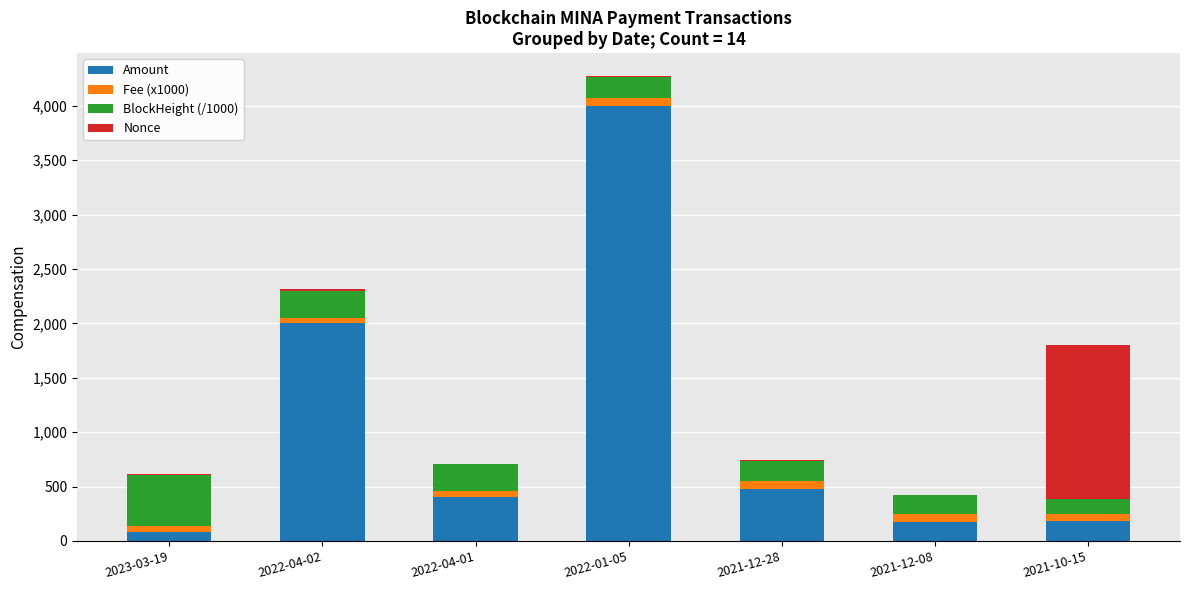

At which label does Amount reach its peak?

2022-01-05